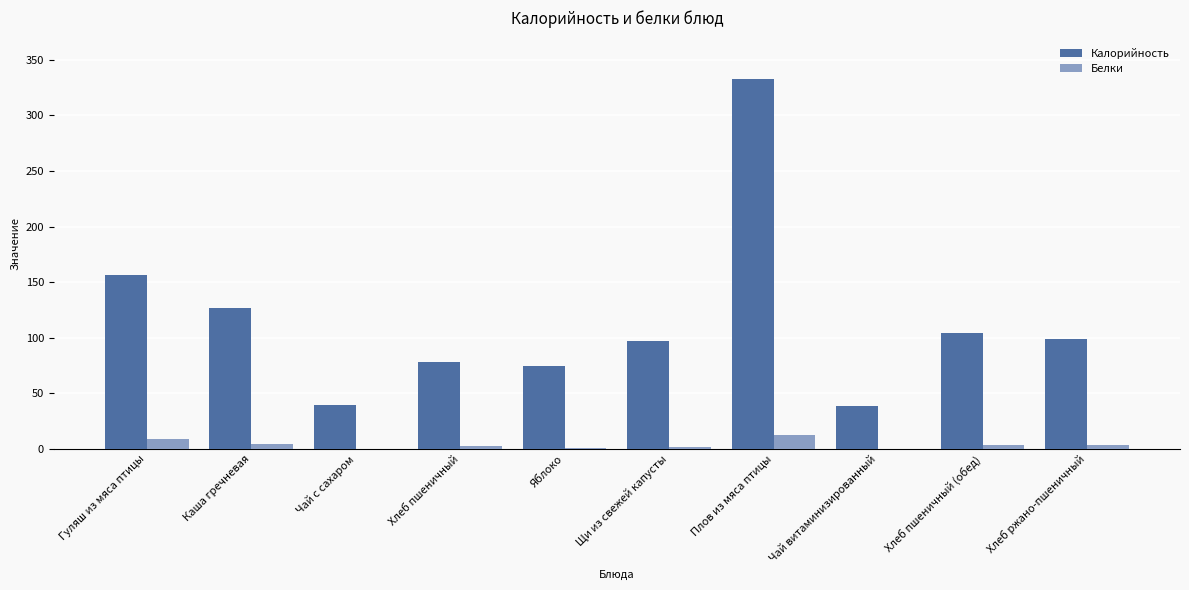

What is the spread (max minus min) of values at Чай витаминизированный?

38.5